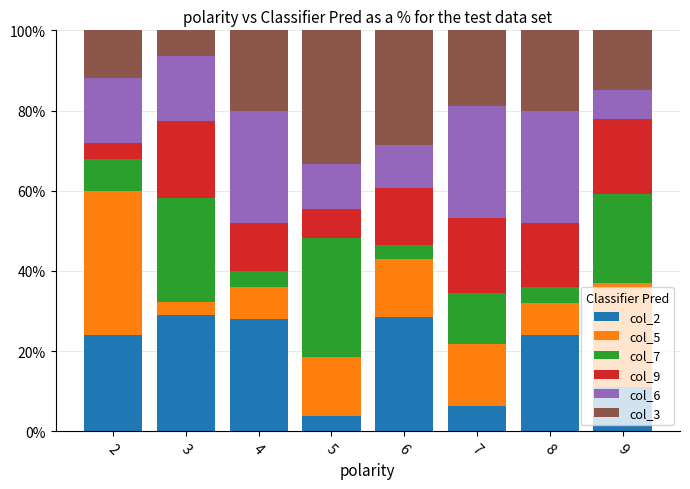

What is the total value across all series at 5?

100.0